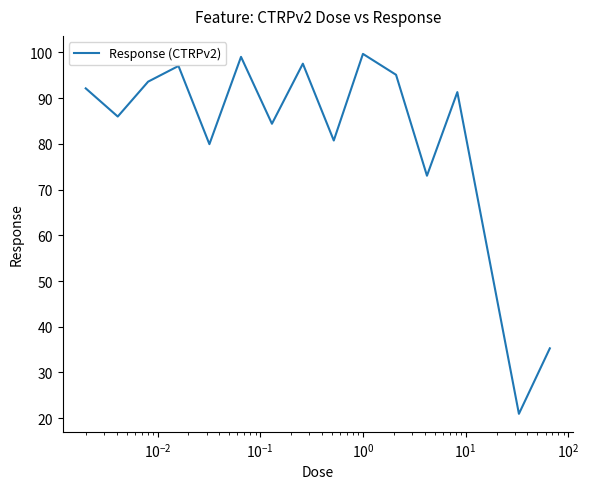

Does the chart display data point markers on the line(s)?

No